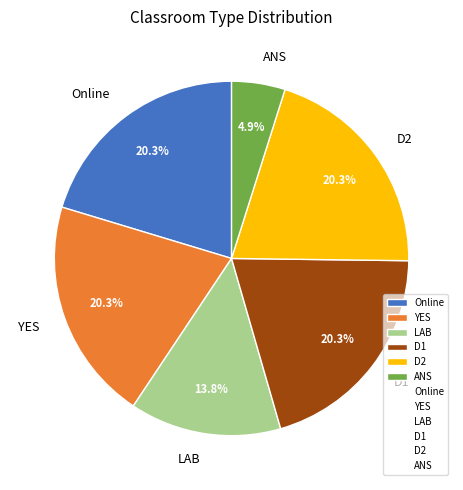

Is YES the majority of the pie?

No